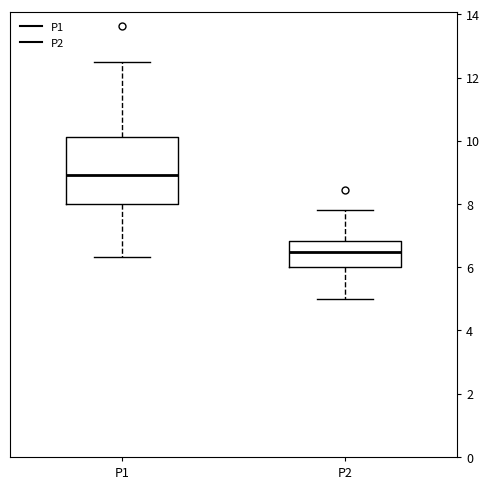

Comparing the boxes themselves (not the whiskers), which one is the tallest?

P1